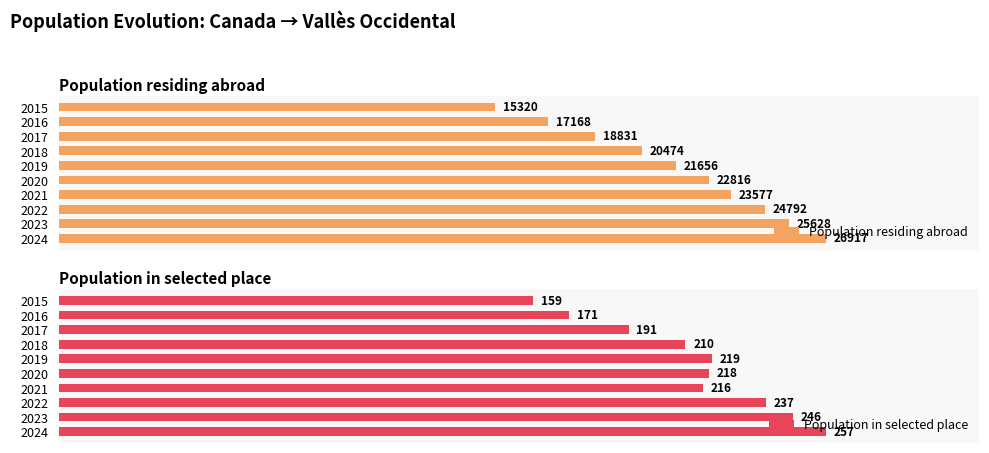

How many series are shown in this chart?

2